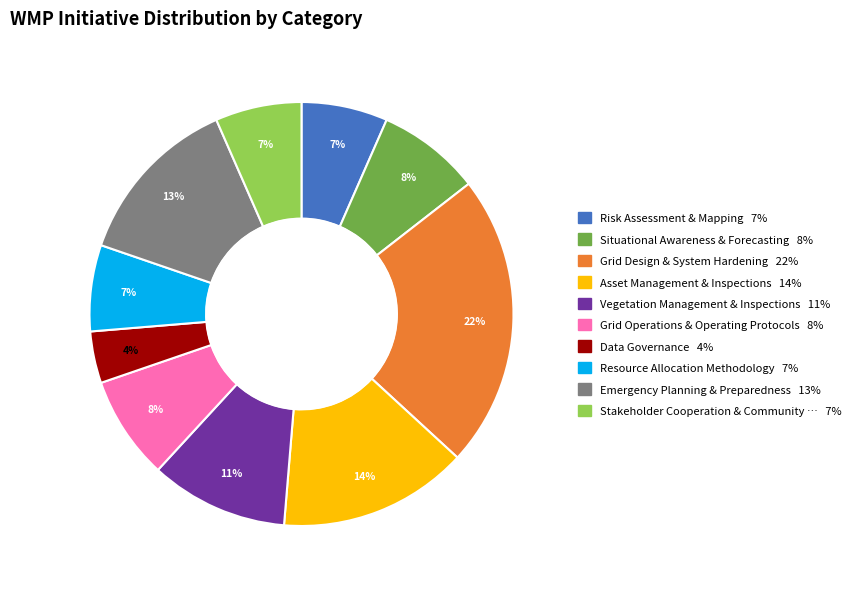

Is there any slice that represents more than half of the pie?

No